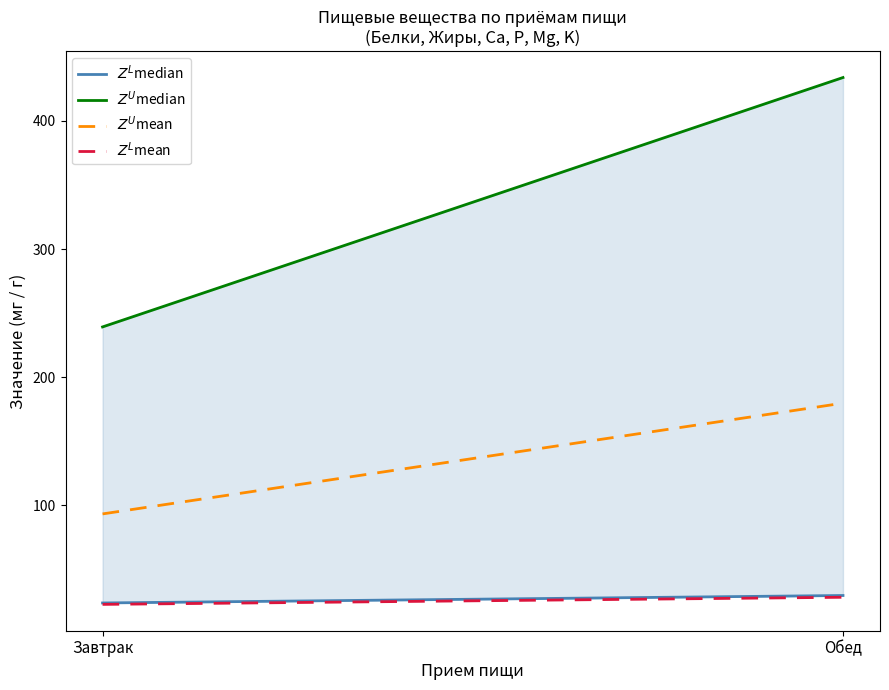

What is the maximum value for $Z^L$mean?

28.2